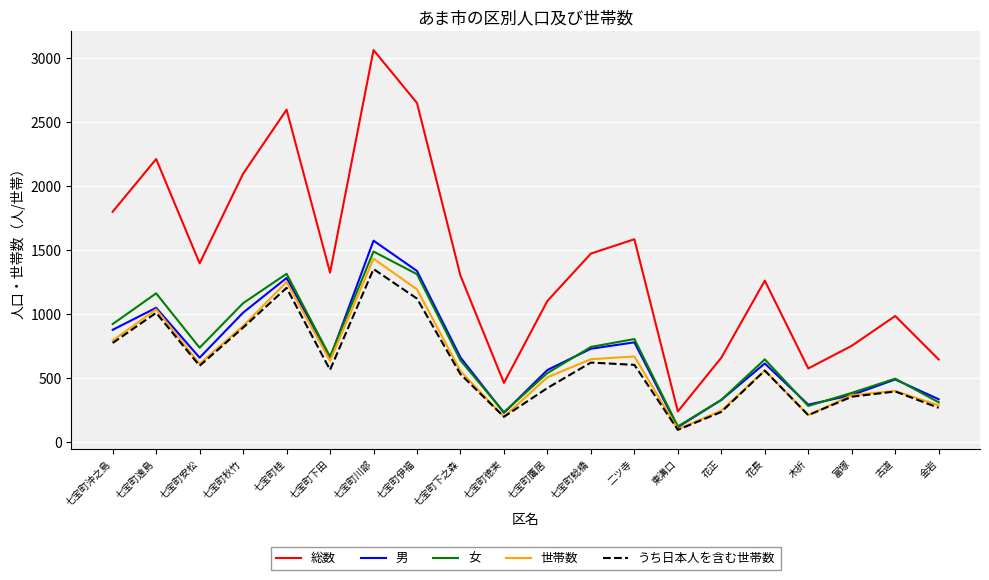

True or false: 世帯数 has a value of 522 at 古道.

False